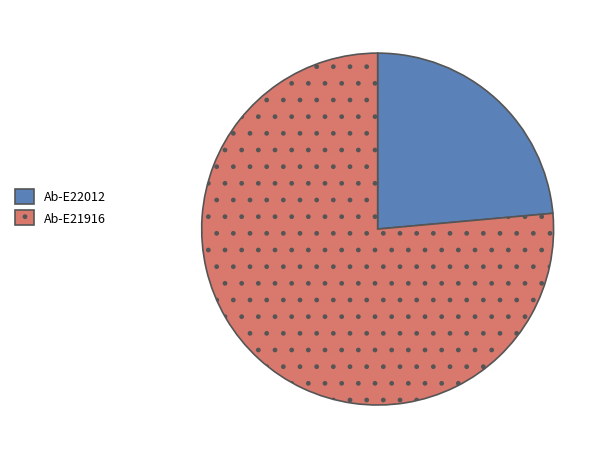

Approximately how many times larger is the value at Ab-E22012 compared to Ab-E21916?

0.3